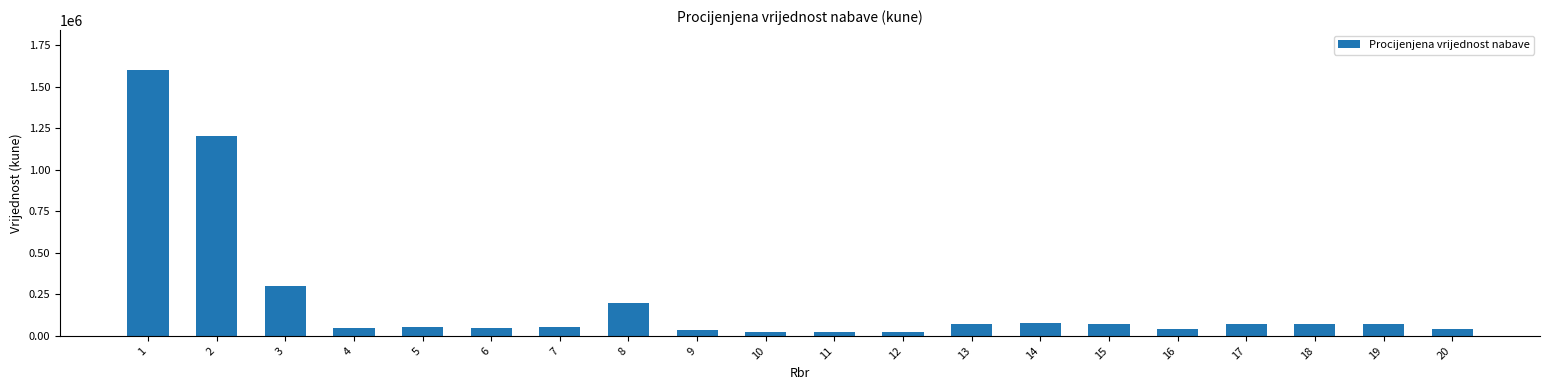

What is the ratio of the value at 13 to the value at 19?

1.0